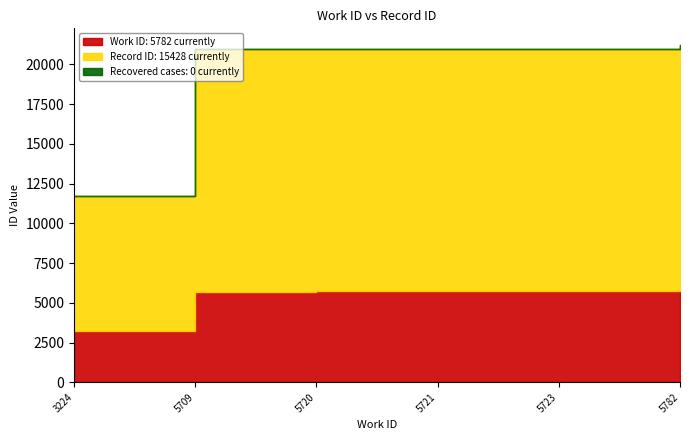

How many values in the work_id series exceed 5721?

2